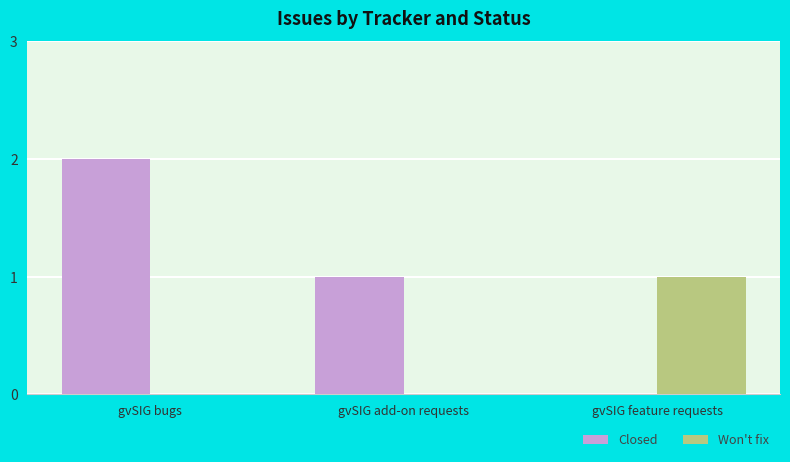

At which category is the sum across all series the highest?

gvSIG bugs